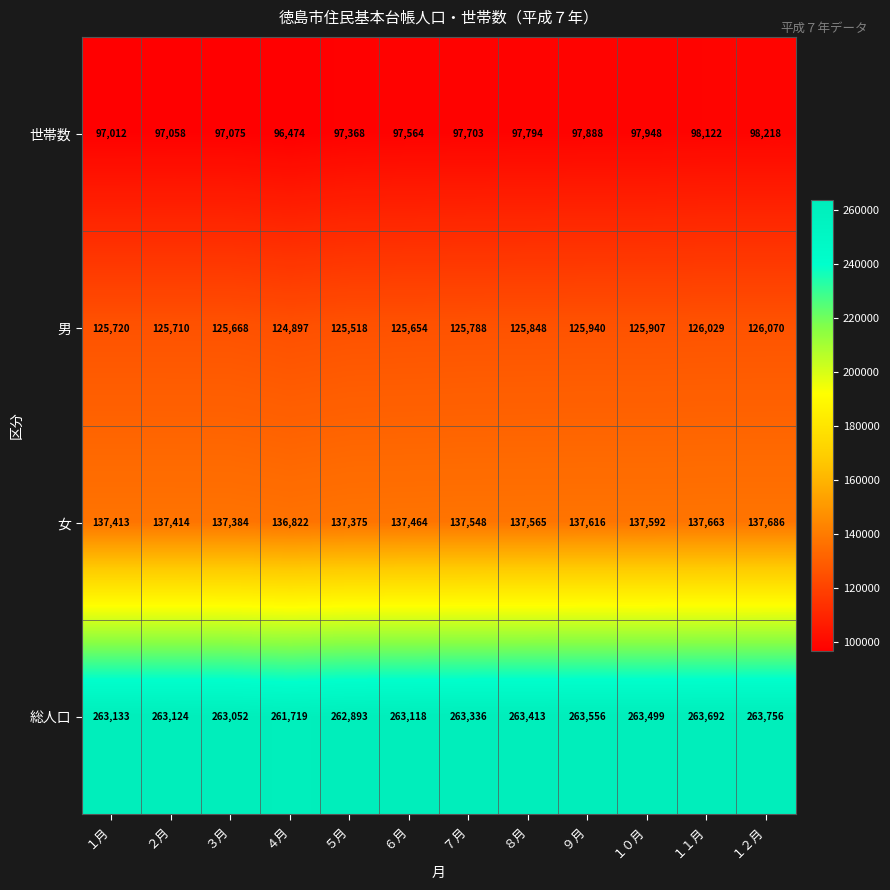

Which label corresponds to the largest value in the chart?

１２月